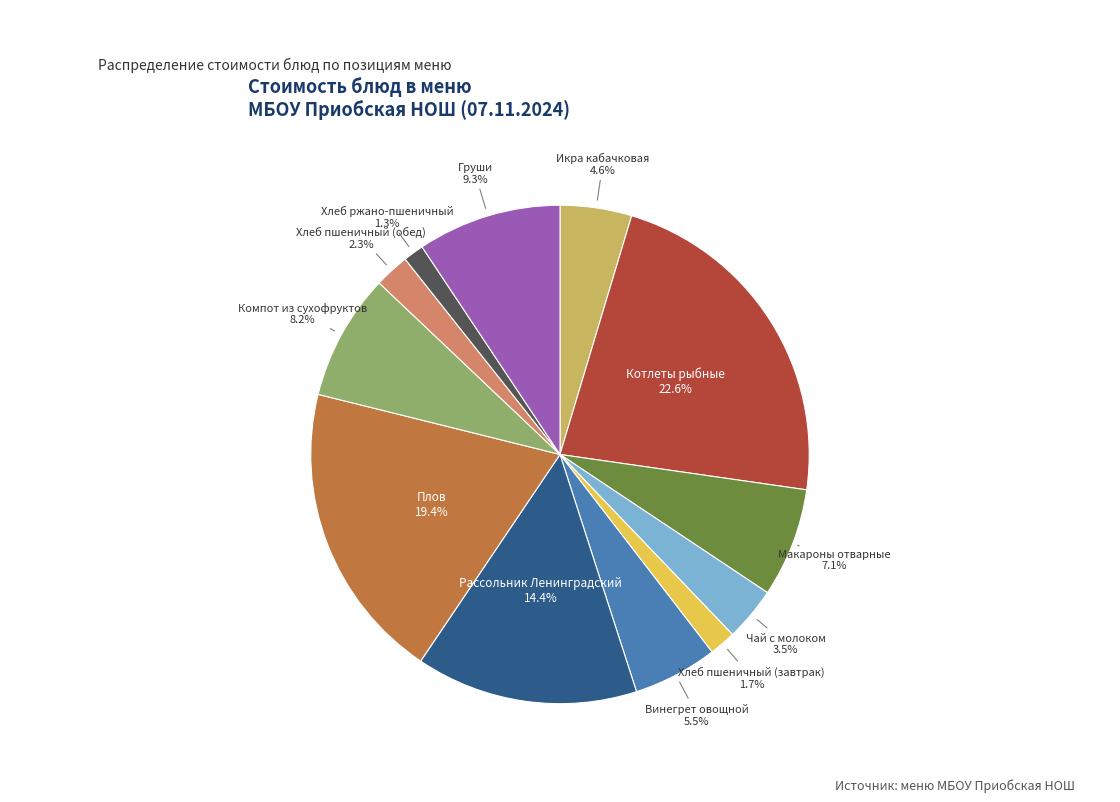

Is it true that Хлеб ржано-пшеничный is 15% of the pie?

False